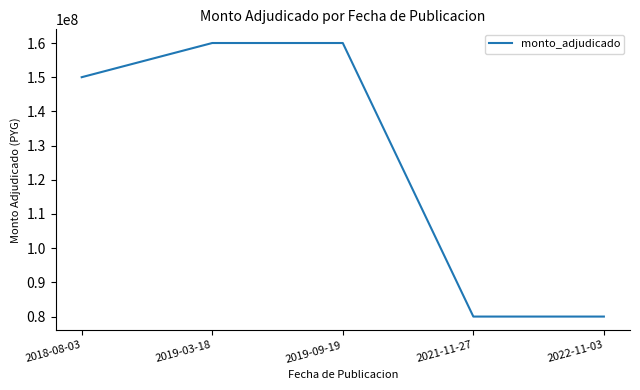

Which has a higher value, 2021-11-27 or 2019-09-19?

2019-09-19